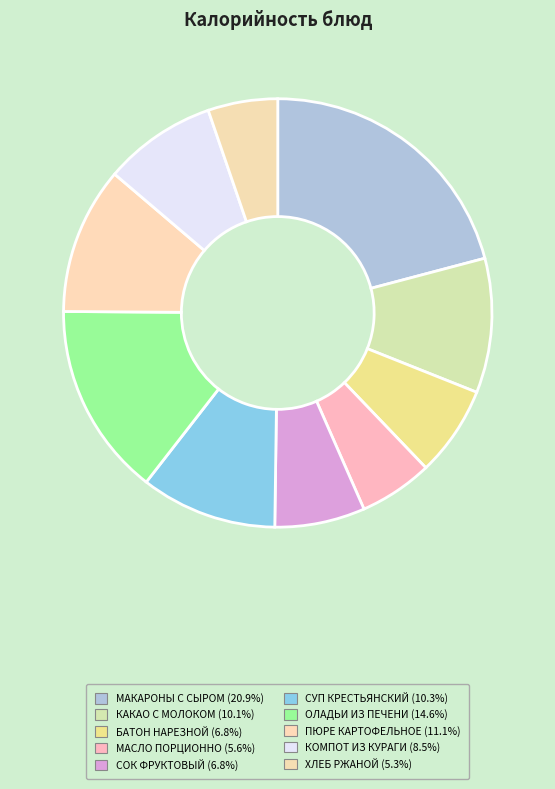

How many slices are in this pie chart?

10